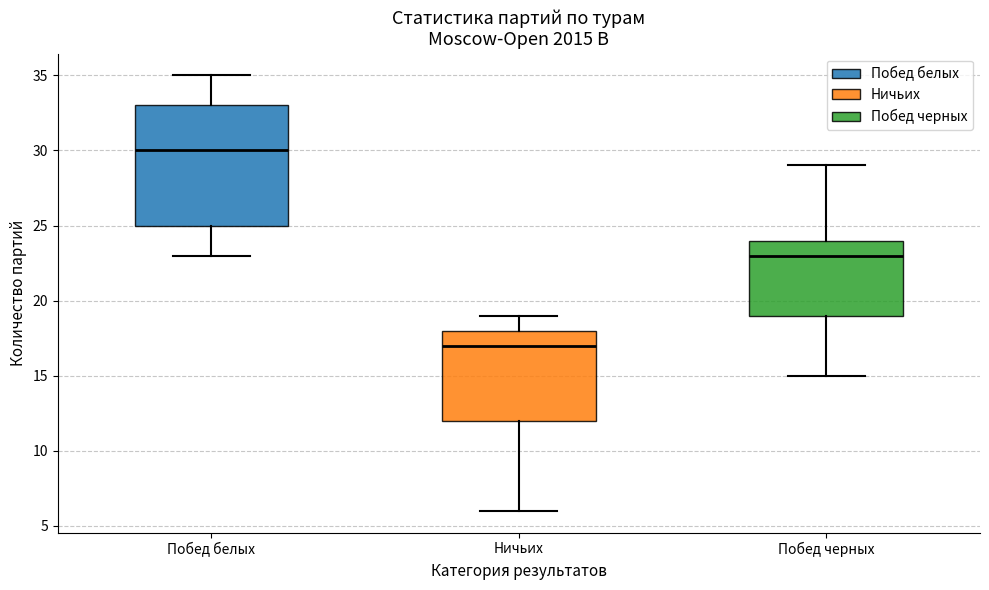

Reading left to right, transcribe this box plot: for each box, give where its median line is, the range the box spans, and where its two whiskers end, as read against the y-axis. The values are not printed on the chart, so give them approximately, as read against the axis.

Побед белых: median 30, box 25 to 33, whiskers 23 to 35
Ничьих: median 17, box 12 to 18, whiskers 6 to 19
Побед черных: median 23, box 19 to 24, whiskers 15 to 29